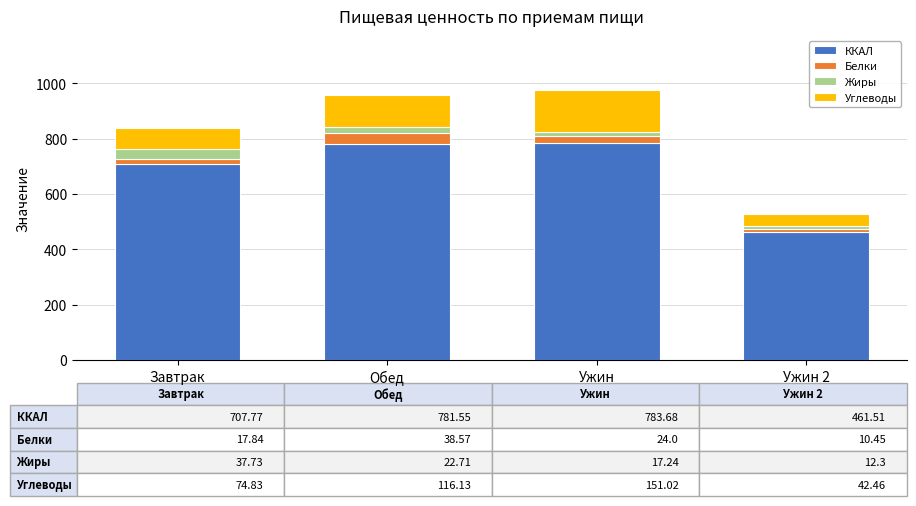

Which category has the lowest value in the ККАЛ series?

Ужин 2